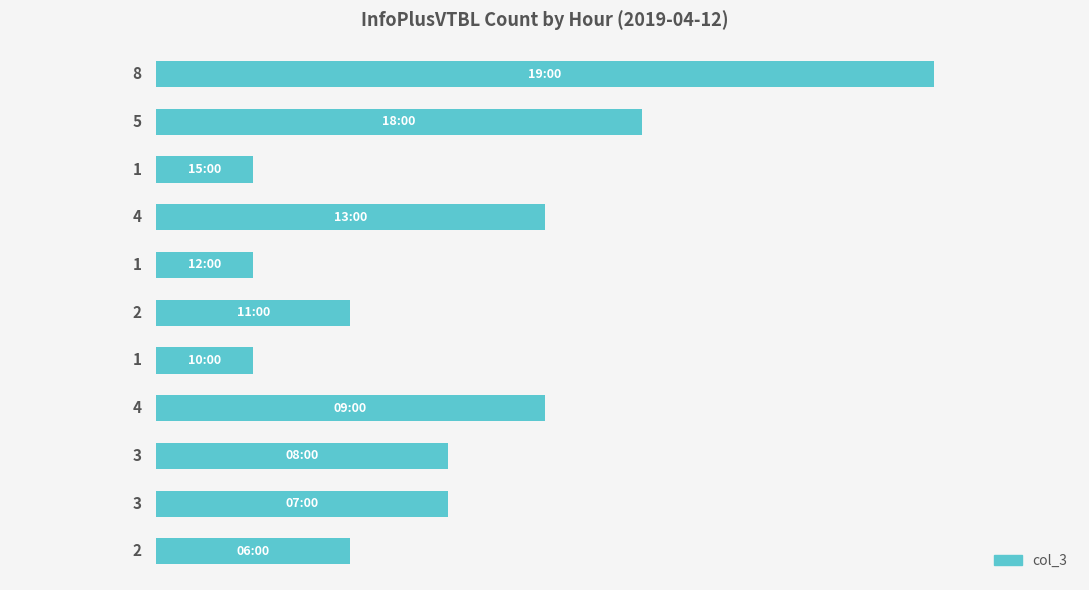

What is the smallest value displayed?

1